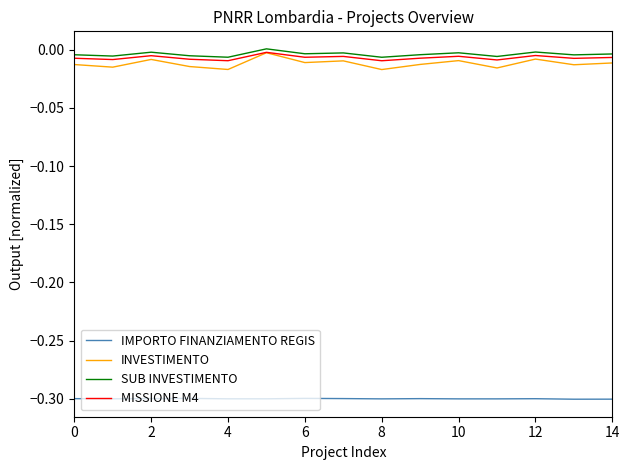

True or false: INVESTIMENTO and IMPORTO FINANZIAMENTO REGIS cross at least once.

False